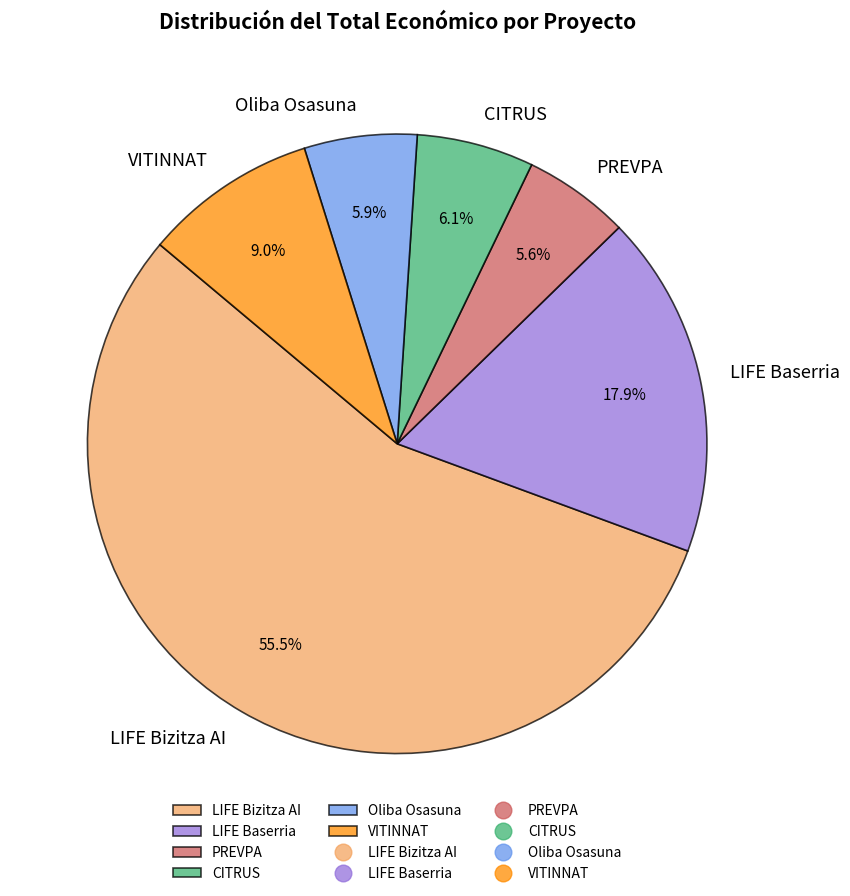

Is LIFE Bizitza AI the majority of the pie?

Yes